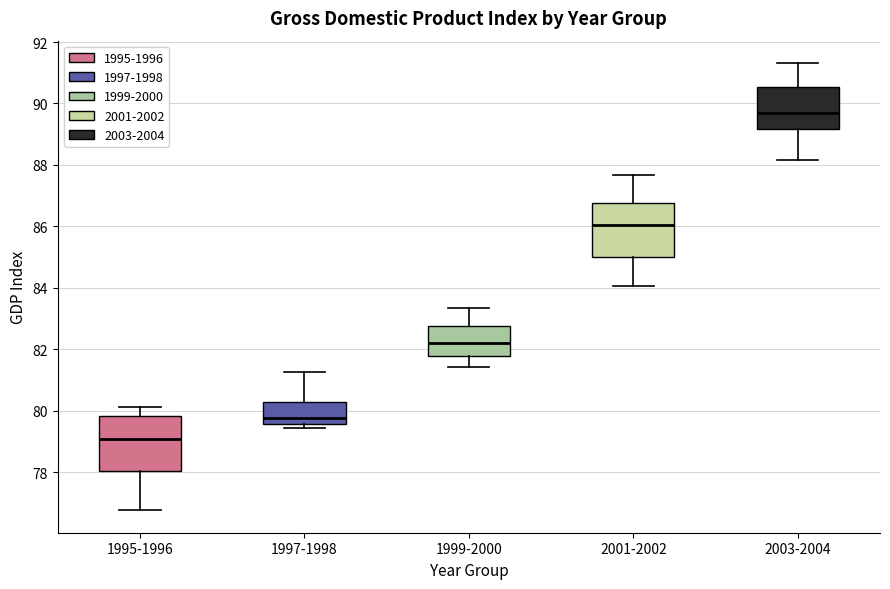

Which box's median line is the lowest?

1995-1996